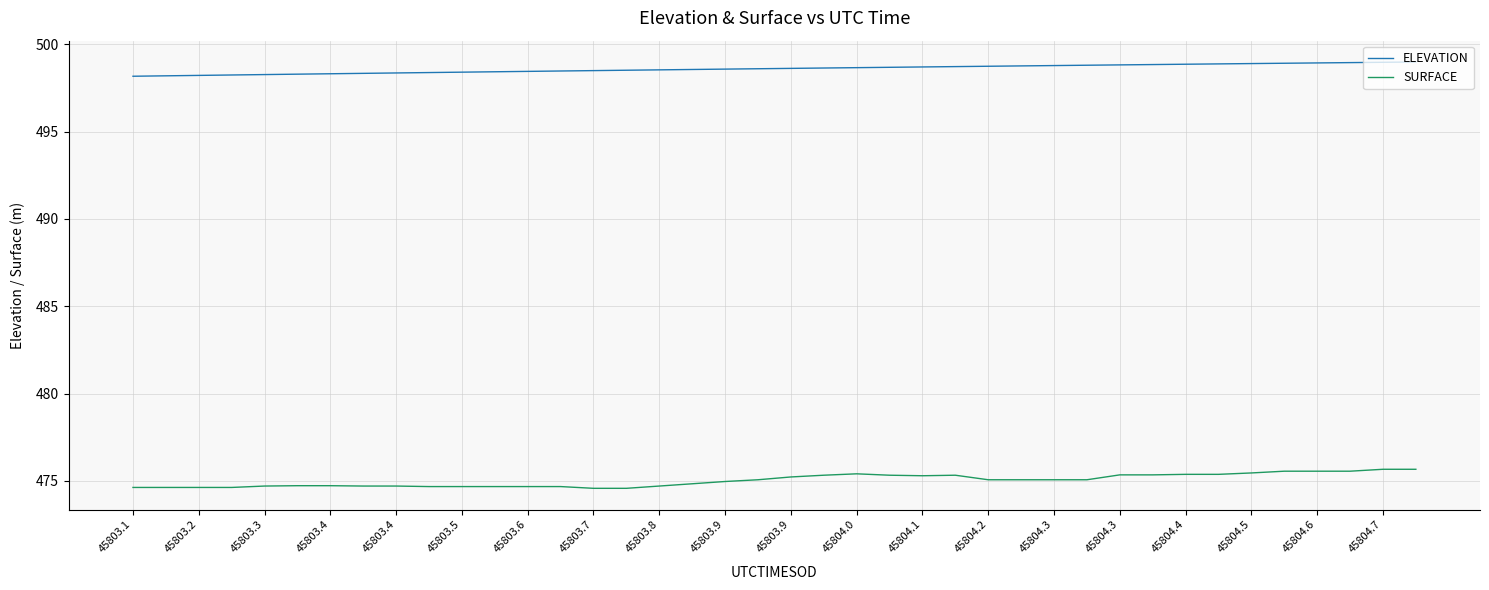

True or false: SURFACE and ELEVATION intersect in this chart.

False